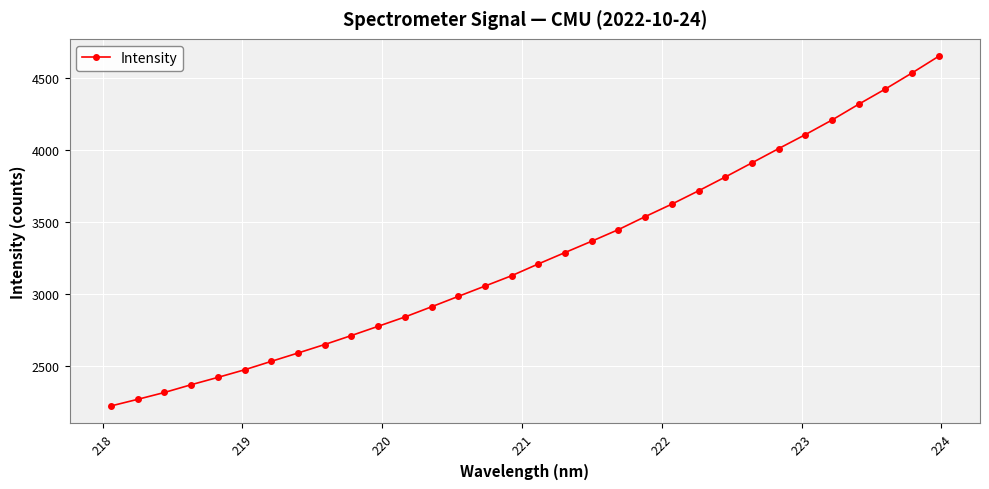

What is the smallest value displayed?

2224.7